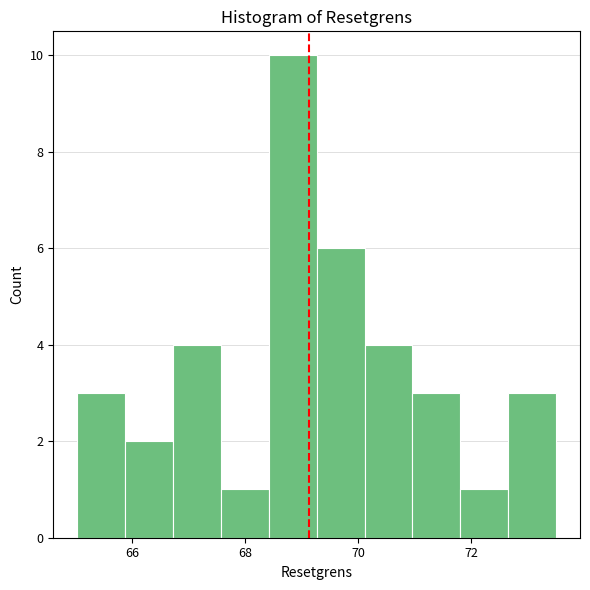

Reading left to right, list every bar in this chart as the range it spans on the x-axis followed by its height. Neither the bar edges nor the heights are printed on the chart, so give them approximately, as read against the axes.

65.0 to 65.8: 3
65.8 to 66.8: 2
66.8 to 67.6: 4
67.6 to 68.4: 1
68.4 to 69.2: 10
69.2 to 70.2: 6
70.2 to 71.0: 4
71.0 to 71.8: 3
71.8 to 72.6: 1
72.6 to 73.6: 3